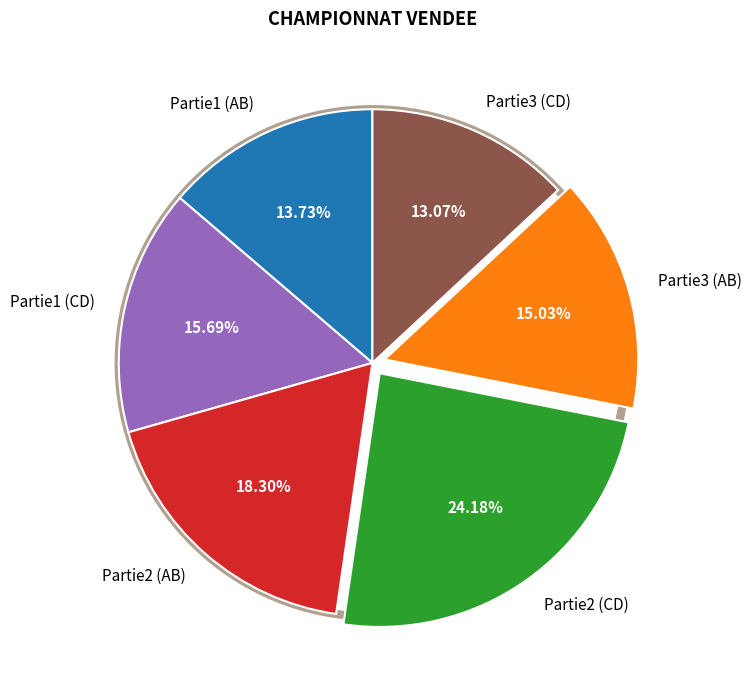

Is Partie1 (CD) the majority of the pie?

No